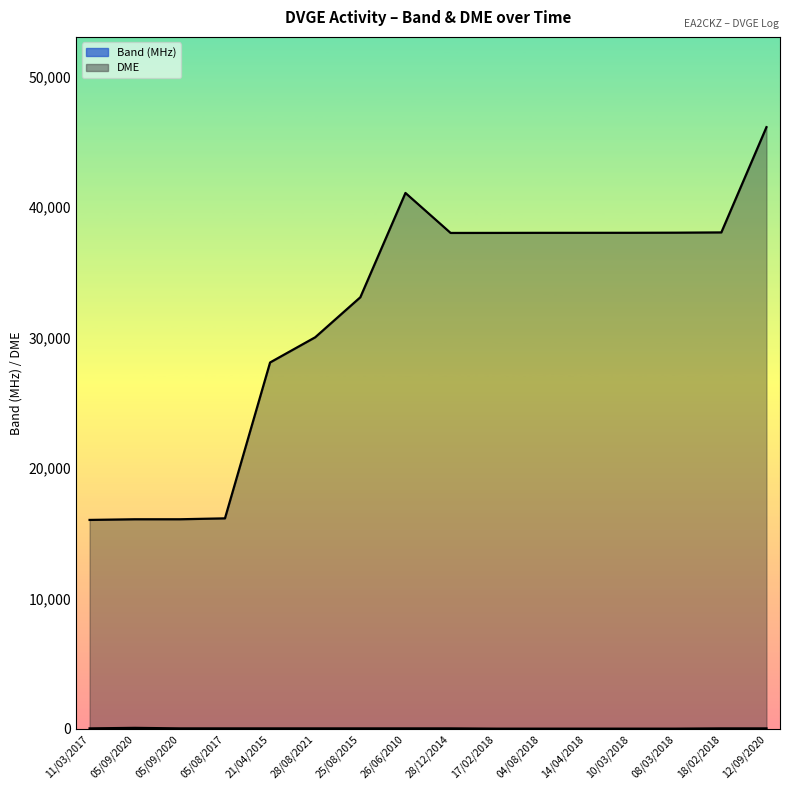

Reading right to left, extract all data points from this chart.

Band: 40	40	20	20	20	20	20	40	40	40	40	40	40	40	80	40
DME: 46111	38045	38024	38016	38014	38013	38008	38005	41068	33076	30009	28079	16134	16064	16064	16014